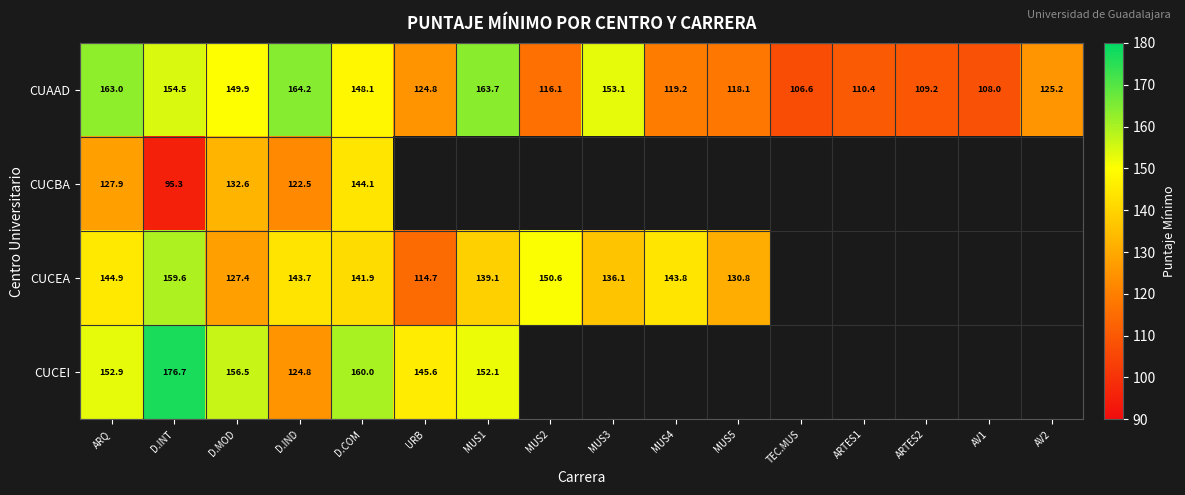

How many data points does each series have?

16